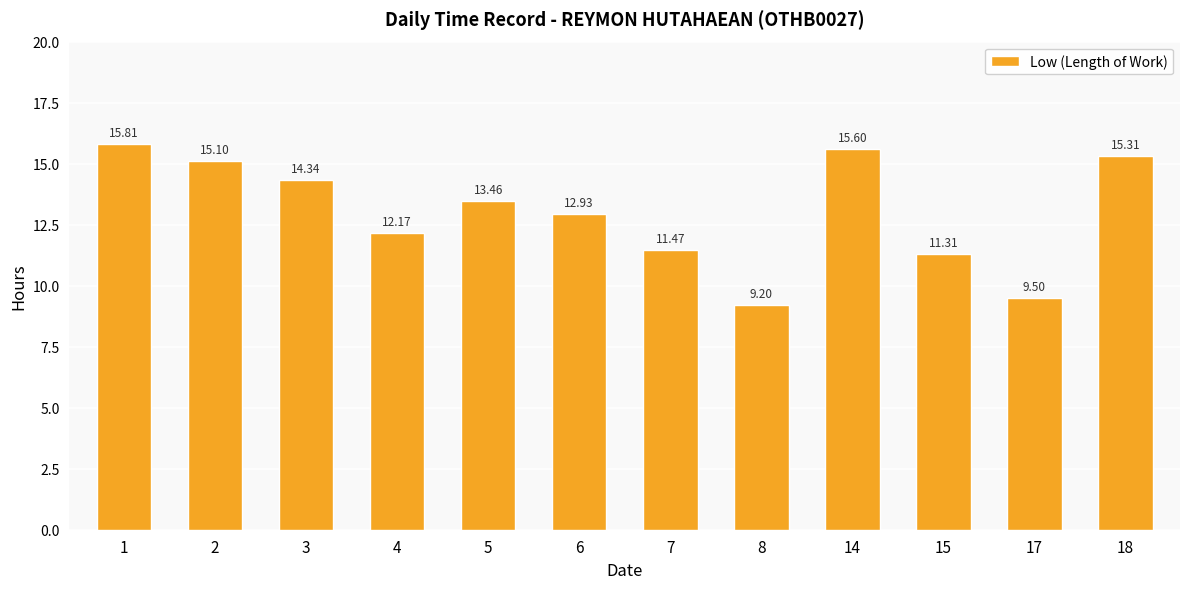

What is the average value?

13.0